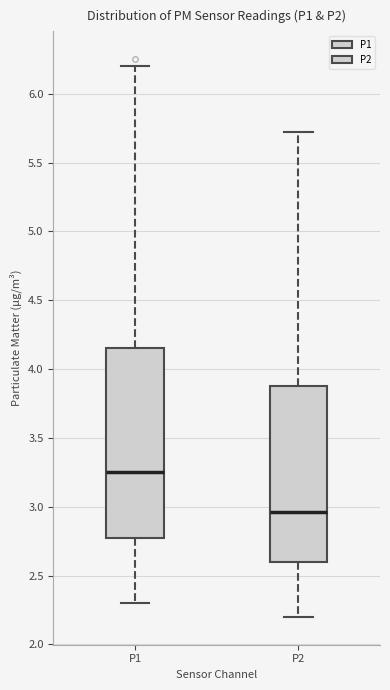

Comparing the boxes themselves (not the whiskers), which one is the tallest?

P1